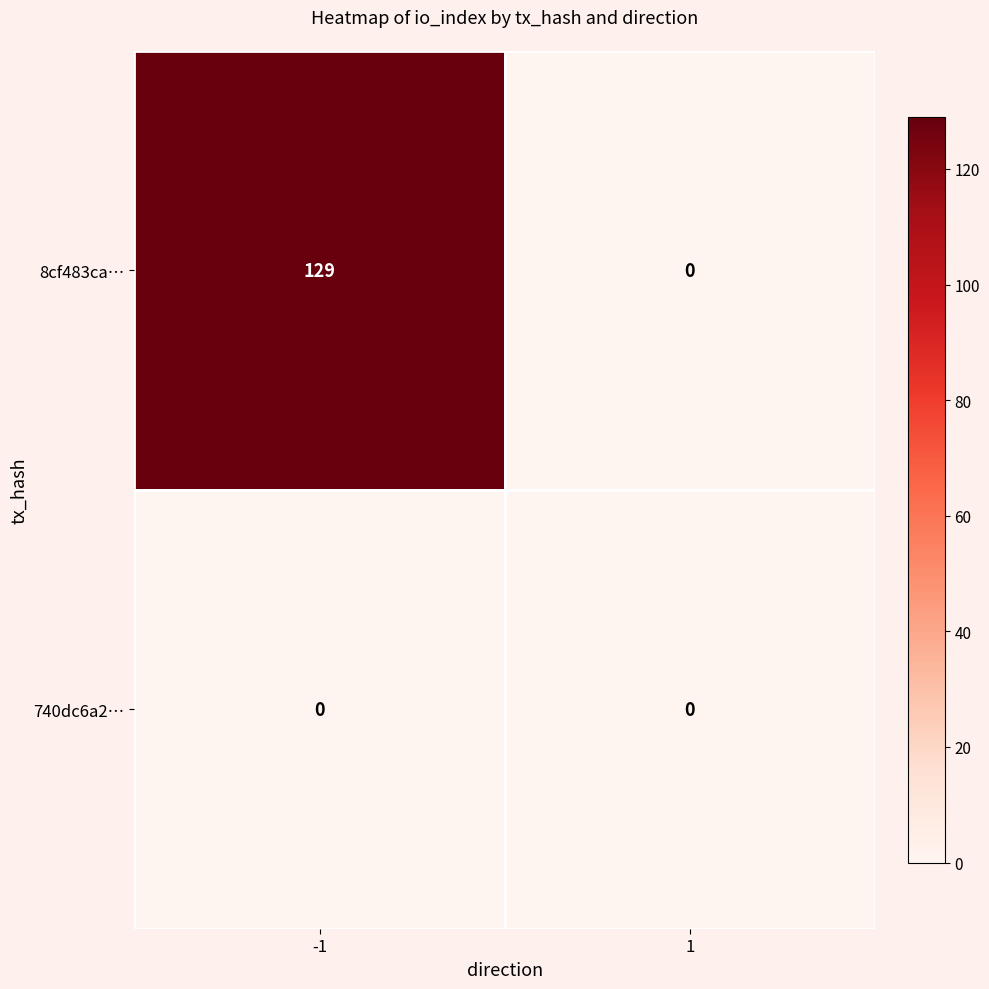

The value of 8cf483ca… at -1 is 229. True or false?

False